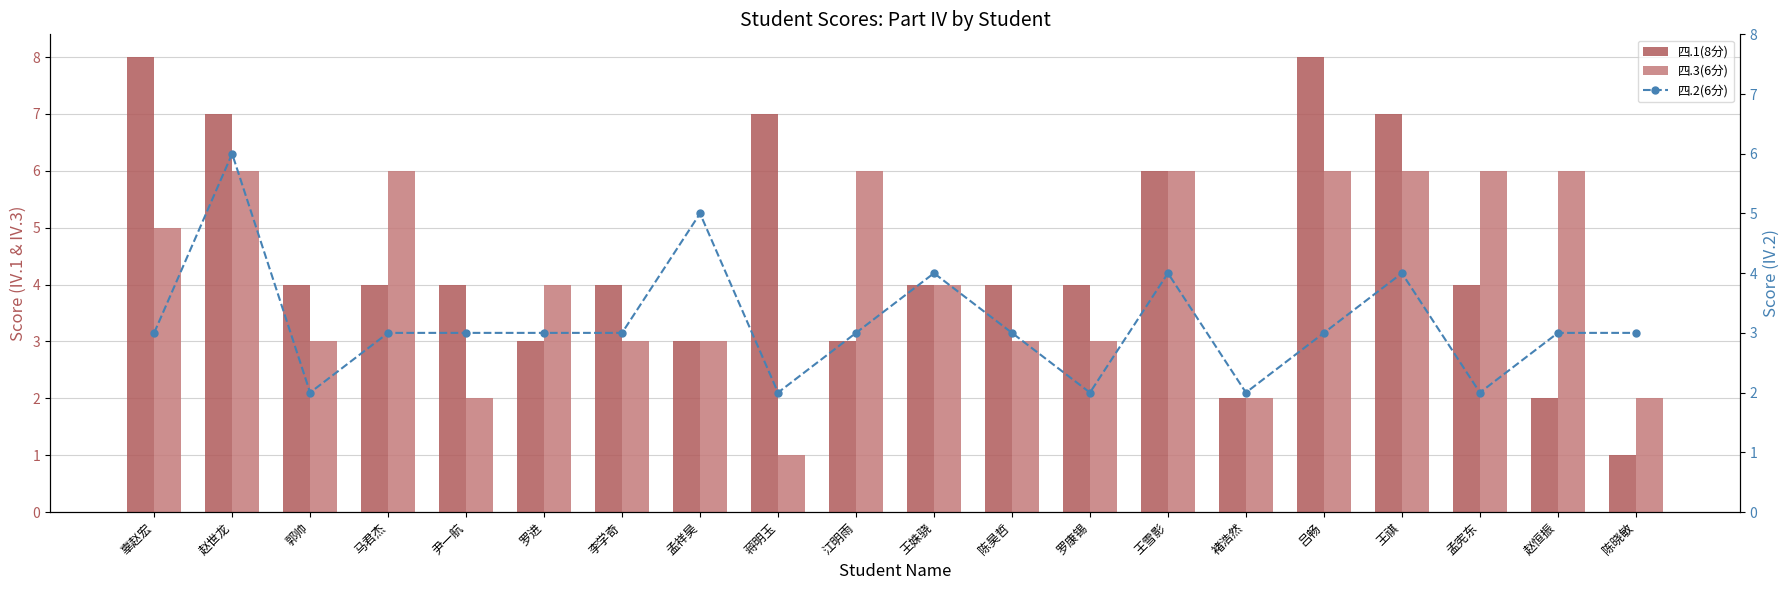

What position from the left is 李学奇?

7